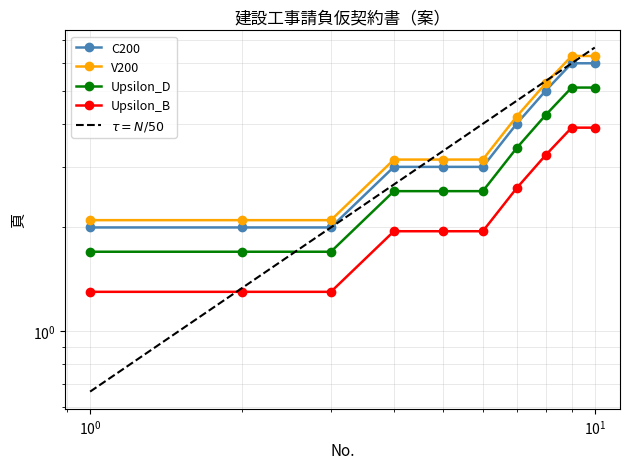

Rank the categories by value from highest to lowest.

9, 10, 8, 7, 4, 5, 6, 1, 2, 3